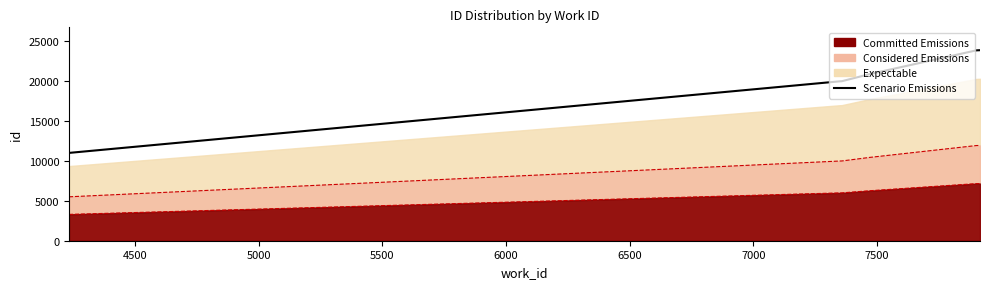

Does the chart have visible grid lines?

No